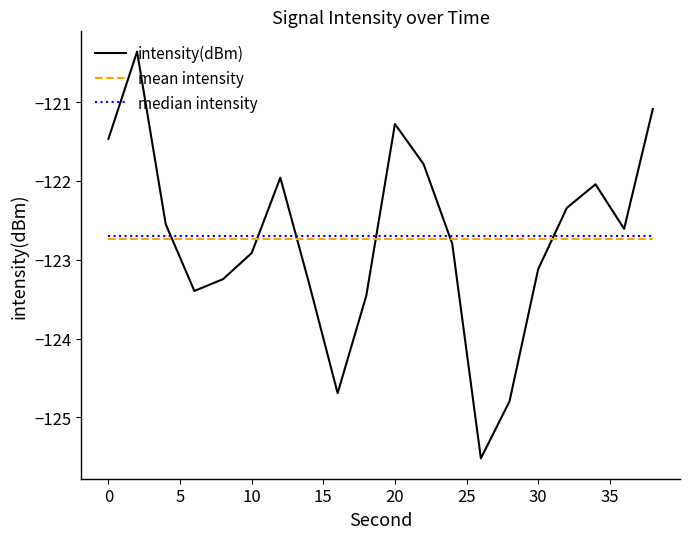

Which series has the largest range (max minus min)?

intensity(dBm)